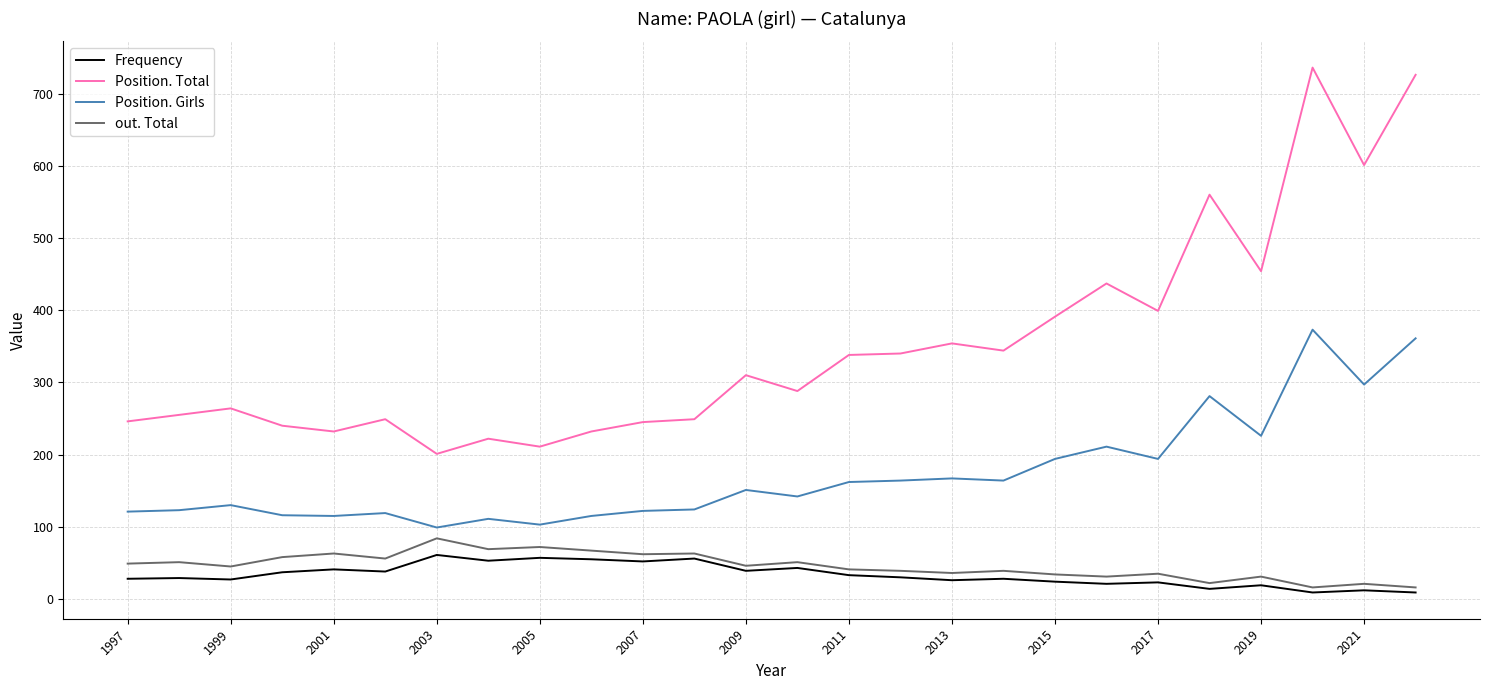

Rank the series by their maximum value, from lowest to highest.

Frequency, out. Total, Position. Girls, Position. Total